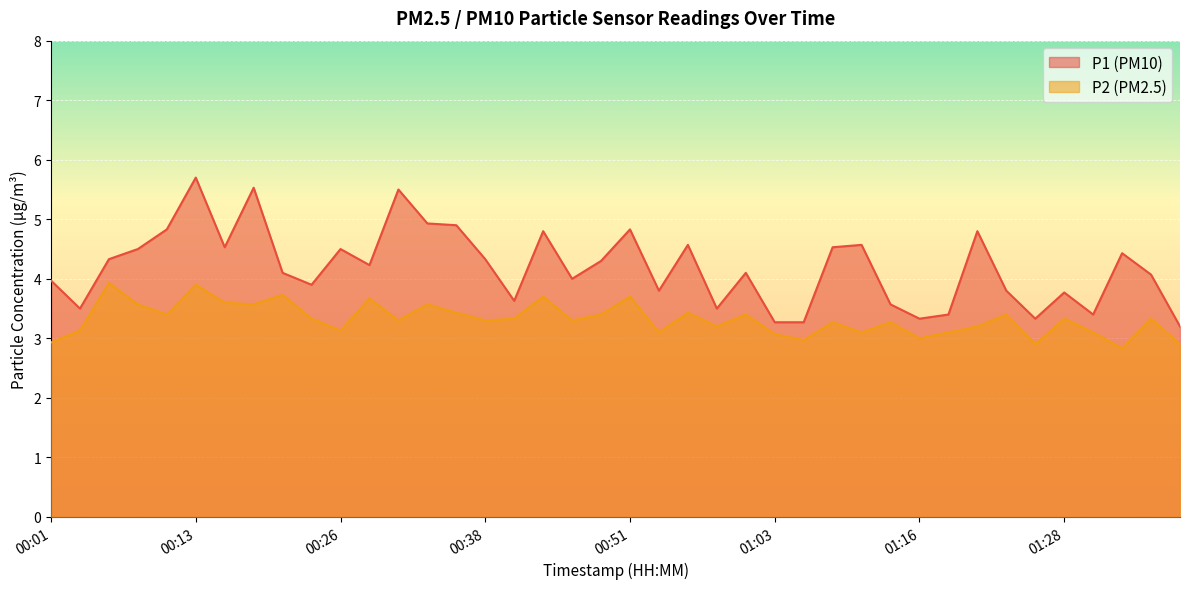

Reading left to right, transcribe all the data shown in this chart.

P1: 00:01=4.0	00:03=3.5	00:05=4.3	00:08=4.5	00:10=4.8	00:13=5.7	00:15=4.5	00:18=5.5	00:20=4.1	00:23=3.9	00:26=4.5	00:28=4.2	00:31=5.5	00:33=4.9	00:36=4.9	00:38=4.3	00:41=3.6	00:43=4.8	00:46=4.0	00:48=4.3	00:51=4.8	00:54=3.8	00:56=4.6	00:58=3.5	01:01=4.1	01:03=3.3	01:06=3.3	01:08=4.5	01:11=4.6	01:13=3.6	01:16=3.3	01:18=3.4	01:21=4.8	01:23=3.8	01:26=3.3	01:28=3.8	01:30=3.4	01:33=4.4	01:35=4.1	01:38=3.2
P2: 00:01=2.9	00:03=3.1	00:05=3.9	00:08=3.6	00:10=3.4	00:13=3.9	00:15=3.6	00:18=3.6	00:20=3.7	00:23=3.3	00:26=3.1	00:28=3.7	00:31=3.3	00:33=3.6	00:36=3.4	00:38=3.3	00:41=3.3	00:43=3.7	00:46=3.3	00:48=3.4	00:51=3.7	00:54=3.1	00:56=3.4	00:58=3.2	01:01=3.4	01:03=3.1	01:06=3.0	01:08=3.3	01:11=3.1	01:13=3.3	01:16=3.0	01:18=3.1	01:21=3.2	01:23=3.4	01:26=2.9	01:28=3.3	01:30=3.1	01:33=2.8	01:35=3.3	01:38=2.9